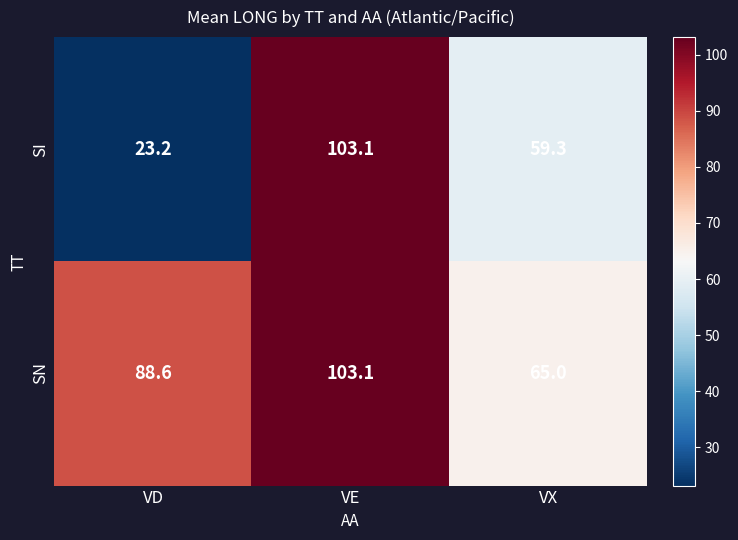

Which series has the largest total across all categories?

SN